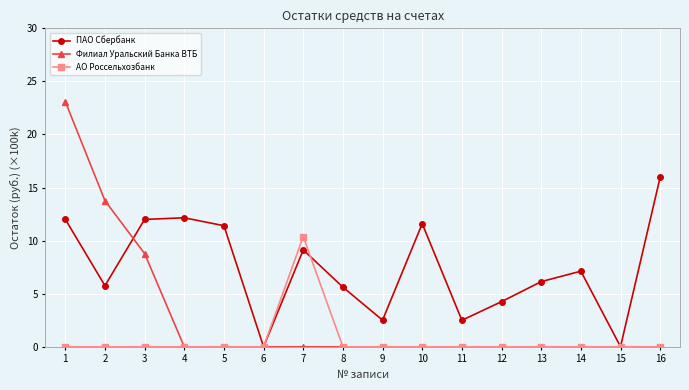

The ПАО Сбербанк series shows 20.1 at 4. True or false?

False